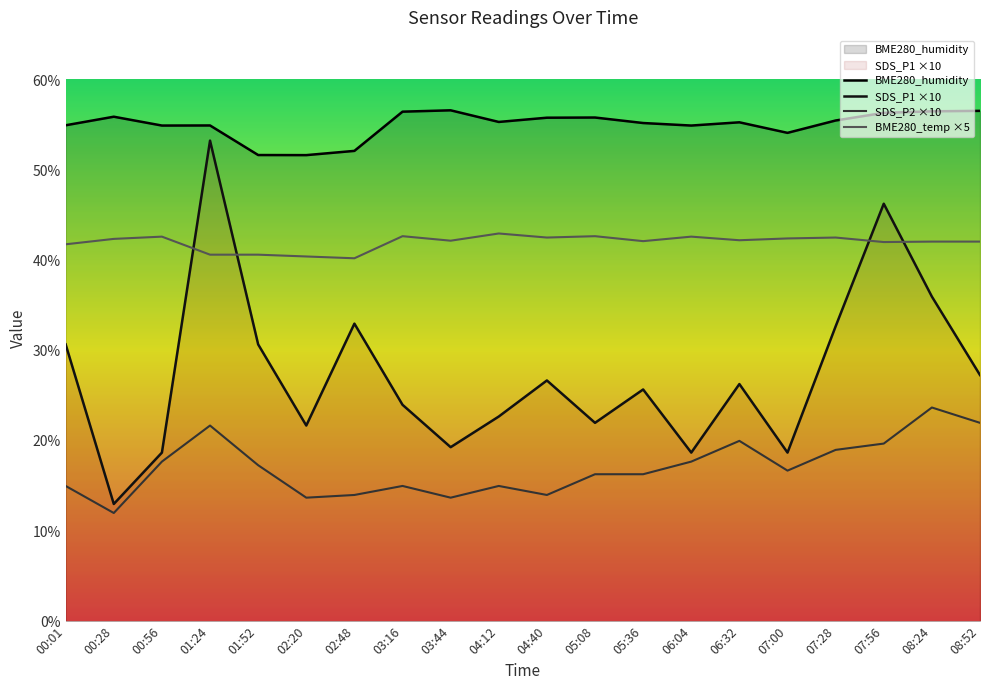

At which category is the sum across all series the highest?

01:24